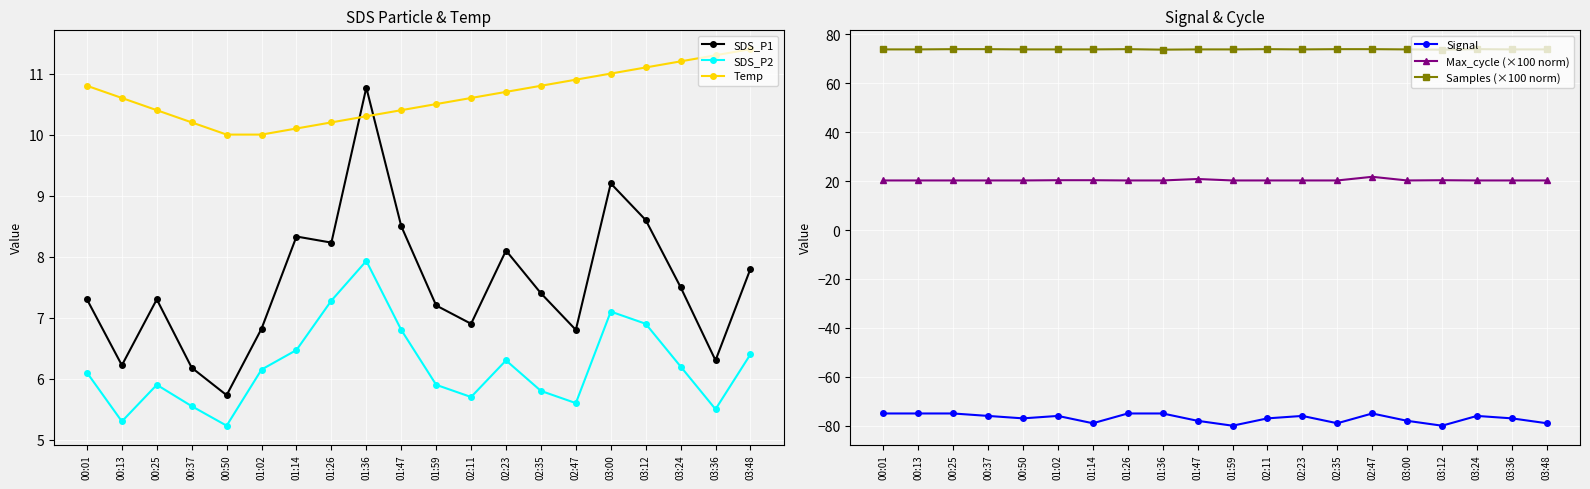

What are all the series names shown in the legend?

SDS_P1, SDS_P2, Temp, Signal, Max_cycle (×100 norm), Samples (×100 norm)